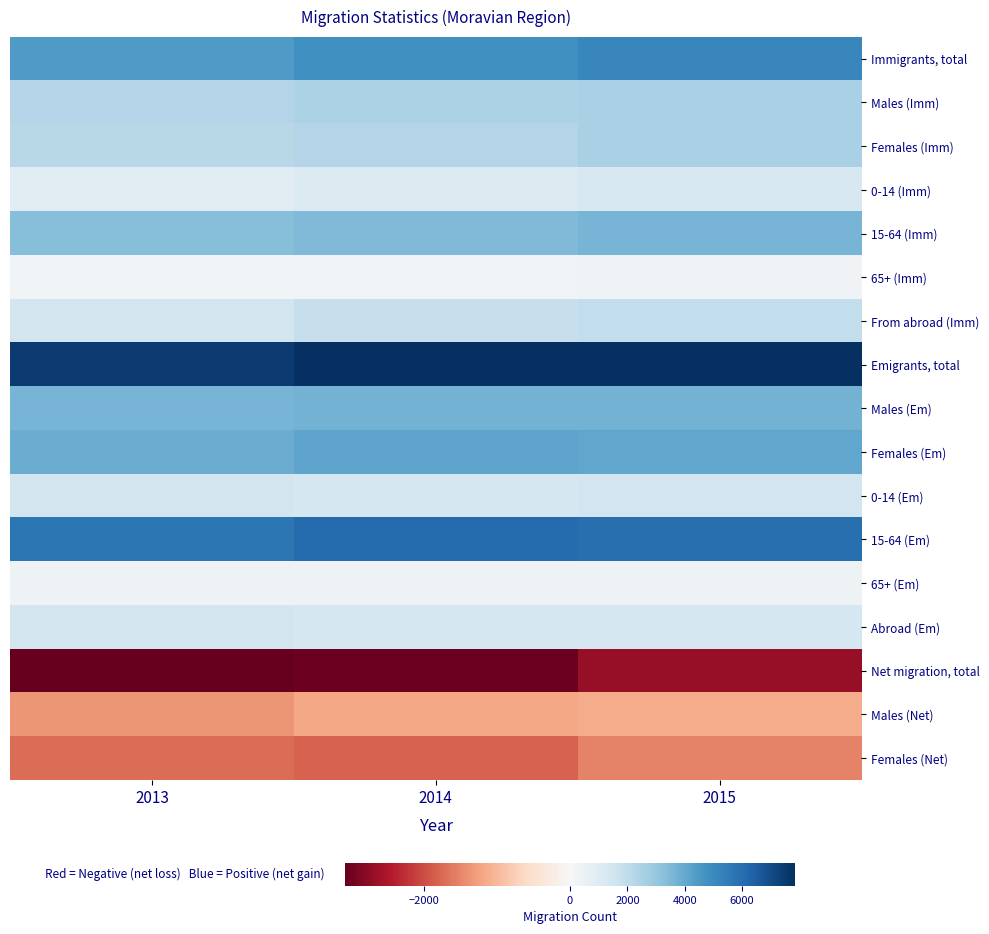

Reading right to left, list all the values displayed in this chart.

Immigrants, total: 2015=5125	2014=4805	2013=4417
Males (Imm): 2015=2559	2014=2505	2013=2272
Females (Imm): 2015=2566	2014=2300	2013=2145
0-14 (Imm): 2015=1231	2014=1118	2013=877
15-64 (Imm): 2015=3620	2014=3444	2013=3330
65+ (Imm): 2015=274	2014=243	2013=210
From abroad (Imm): 2015=1925	2014=1820	2013=1442
Emigrants, total: 2015=7806	2014=7843	2013=7506
Males (Em): 2015=3703	2014=3709	2013=3624
Females (Em): 2015=4103	2014=4134	2013=3882
0-14 (Em): 2015=1471	2014=1386	2013=1417
15-64 (Em): 2015=5908	2014=6052	2013=5672
65+ (Em): 2015=427	2014=405	2013=417
Abroad (Em): 2015=1403	2014=1409	2013=1468
Net migration, total: 2015=-2681	2014=-3038	2013=-3089
Males (Net): 2015=-1144	2014=-1204	2013=-1352
Females (Net): 2015=-1537	2014=-1834	2013=-1737